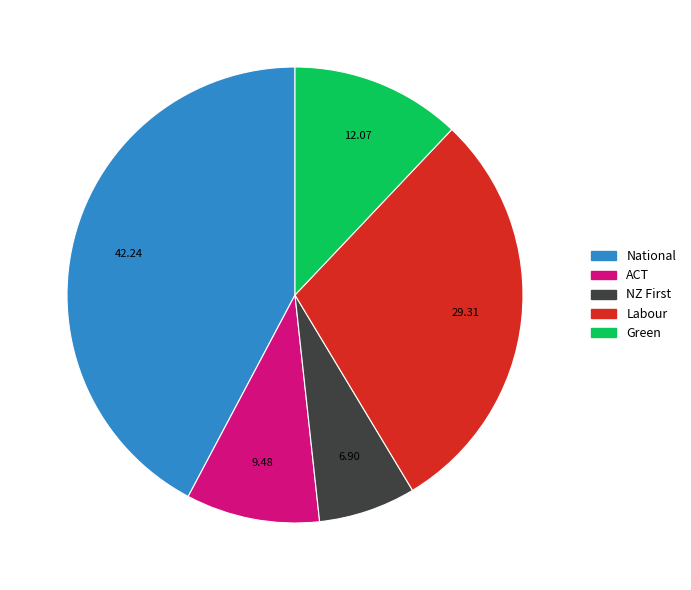

Combined, do Labour and Green account for over 50%?

No